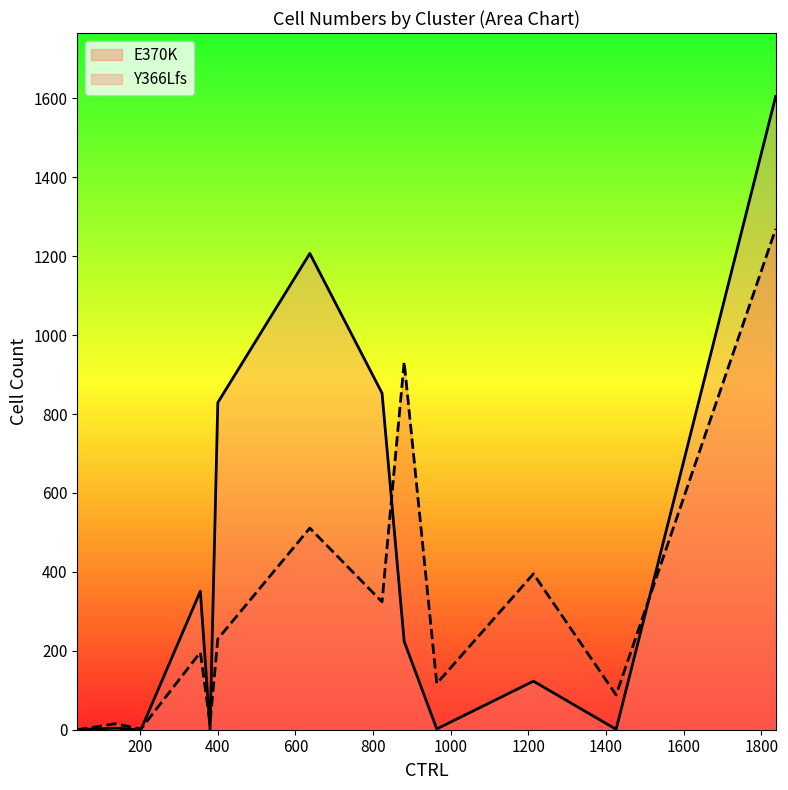

How many values in E370K are above zero?

12